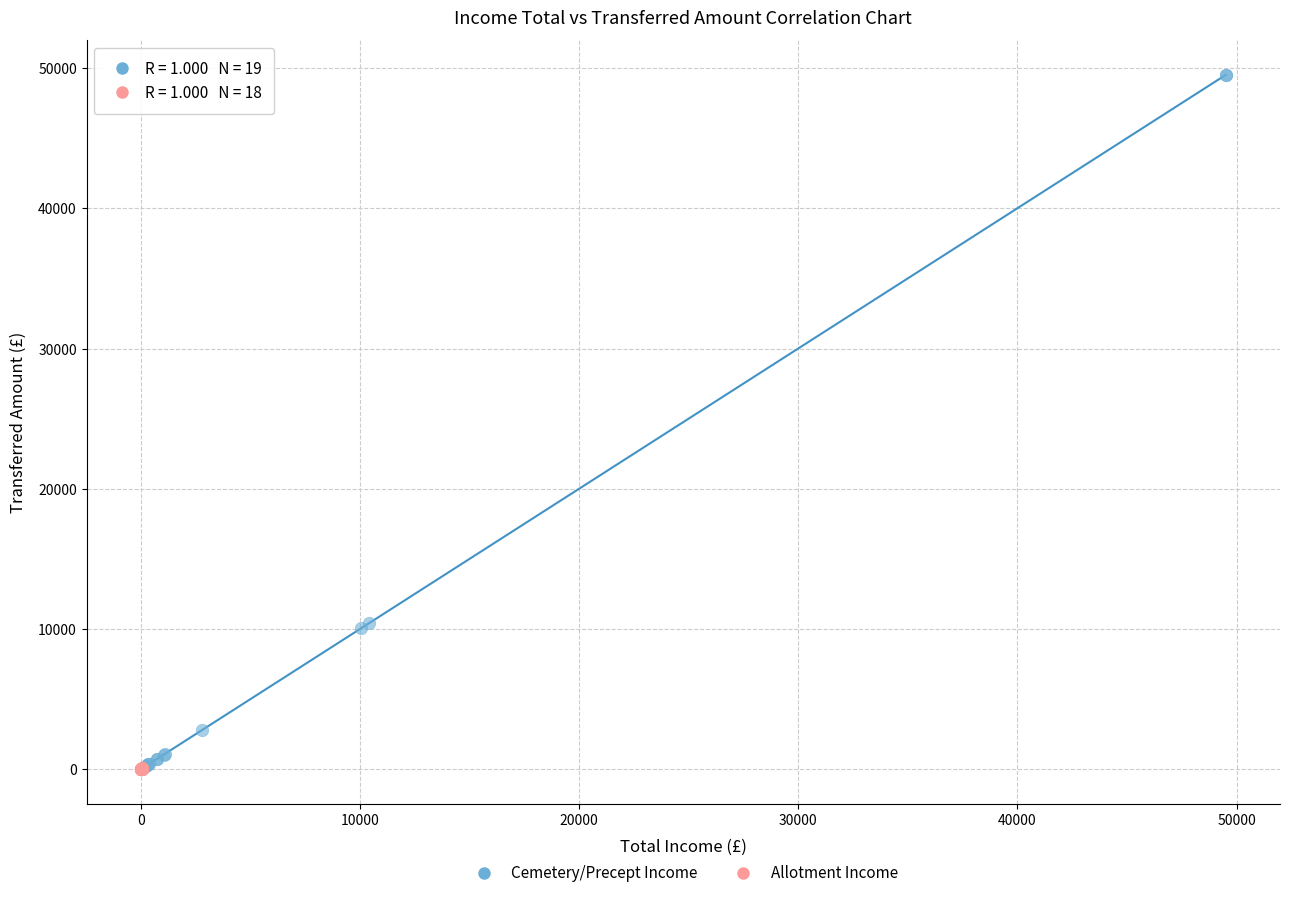

Which series contains the highest Y value?

Cemetery/Precept Income